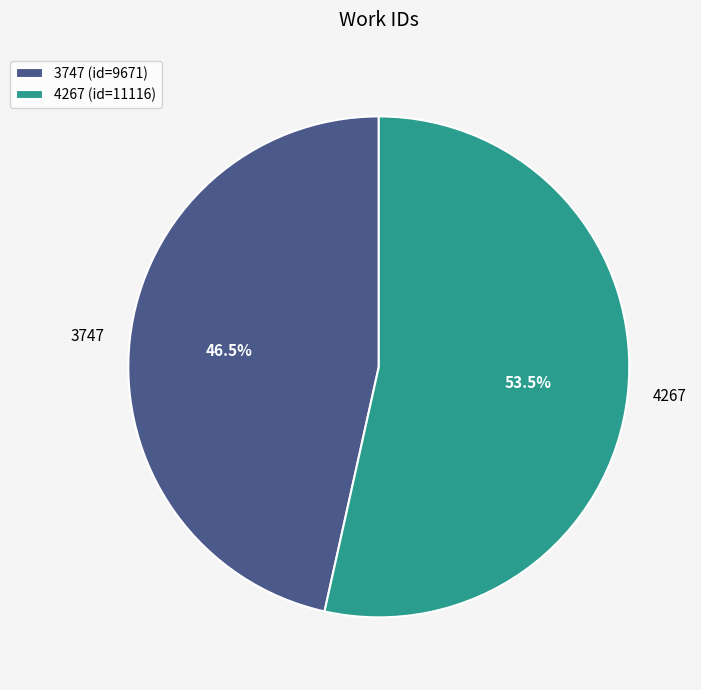

Combined, what portion of the pie is 4267 and 3747?

100.0%